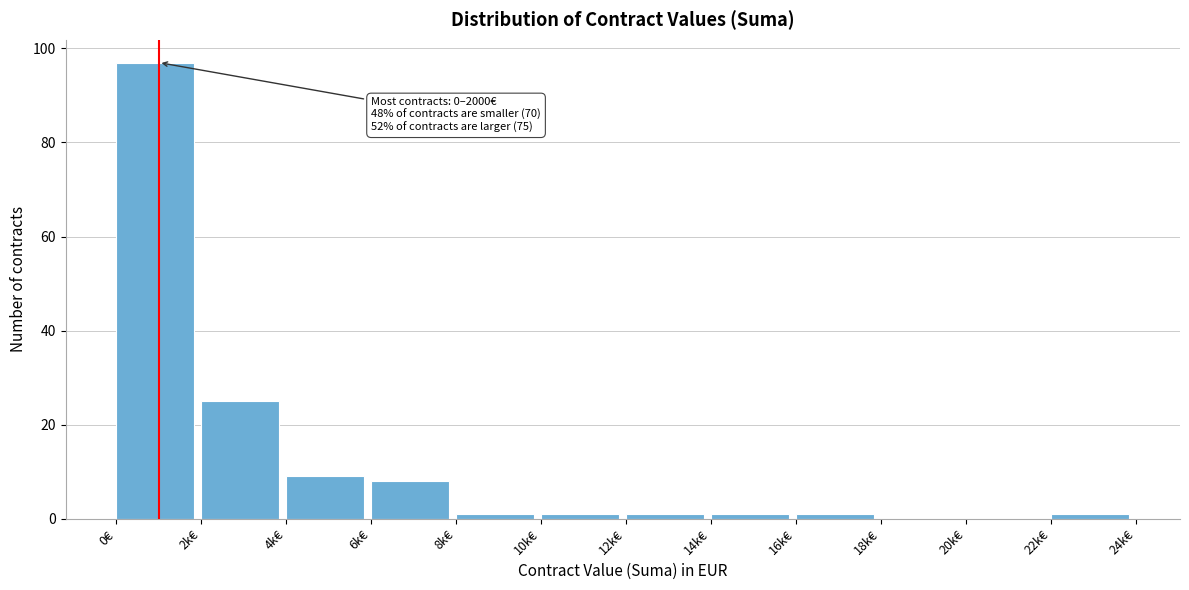

Reading left to right, extract all data points from this chart.

0€=97	2k€=25	4k€=9	6k€=8	8k€=1	10k€=1	12k€=1	14k€=1	16k€=1	18k€=0	20k€=0	22k€=1